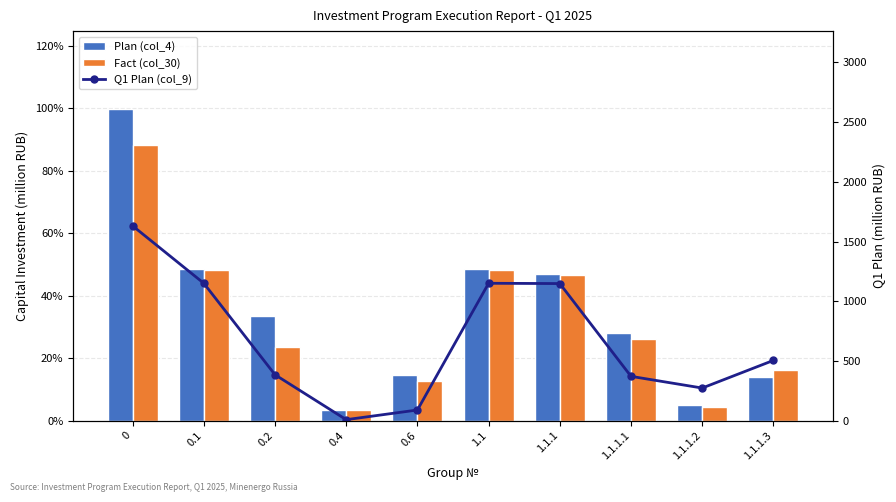

The value of Plan (col_4) at 0.6 is 1035.6. True or false?

False